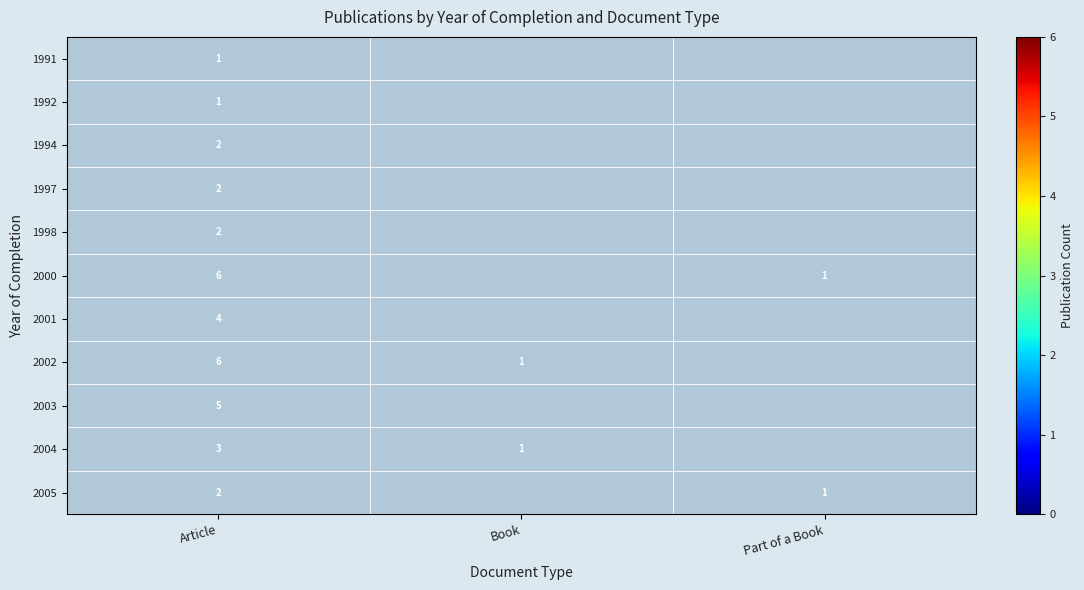

What is the total value across all series at Article?

34